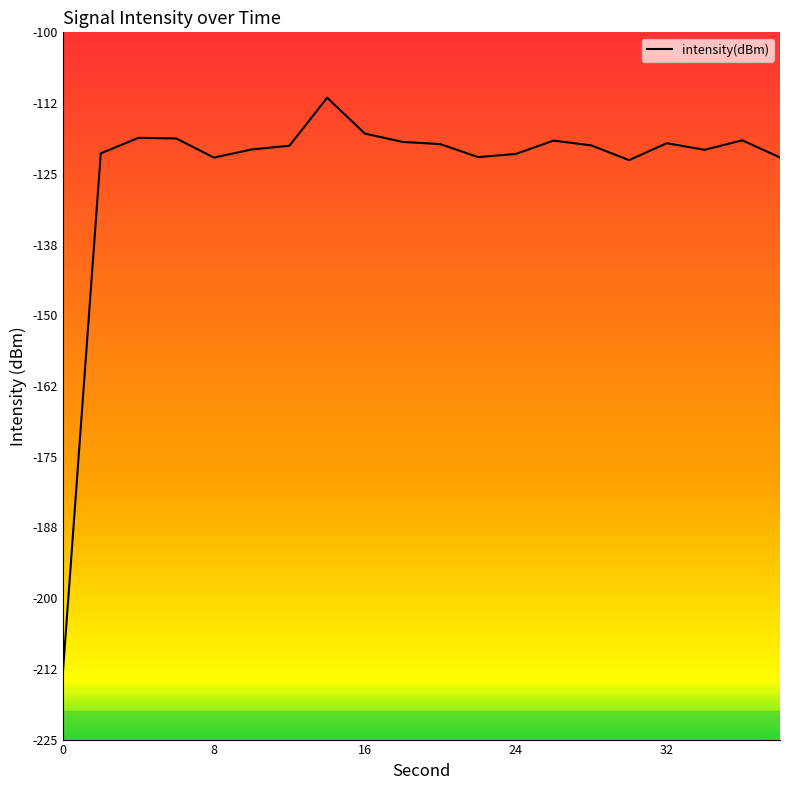

What is the minimum value shown in the chart?

-212.8